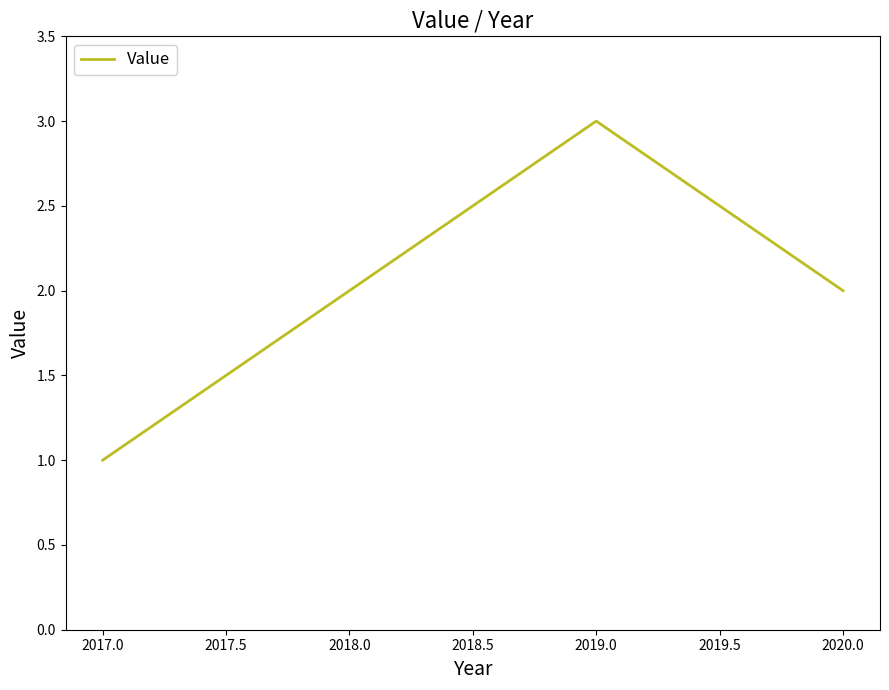

What is the difference between the maximum and minimum values?

2